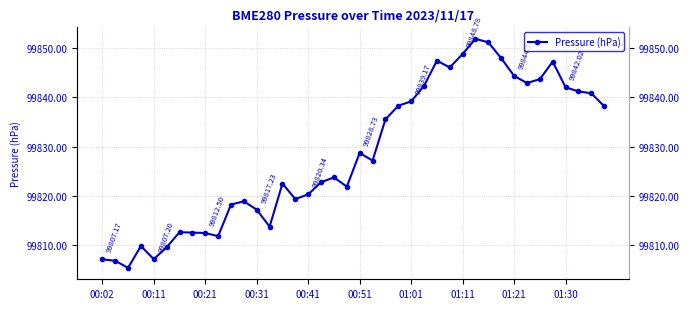

How many distinct data groups are displayed?

1